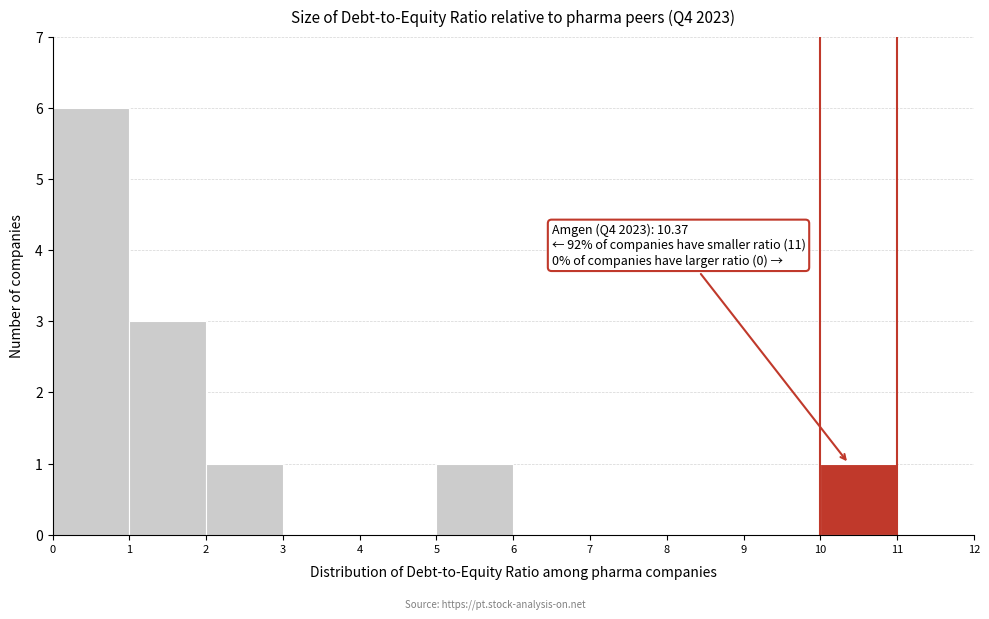

Which range on the x-axis has the tallest bar?

0 to 1